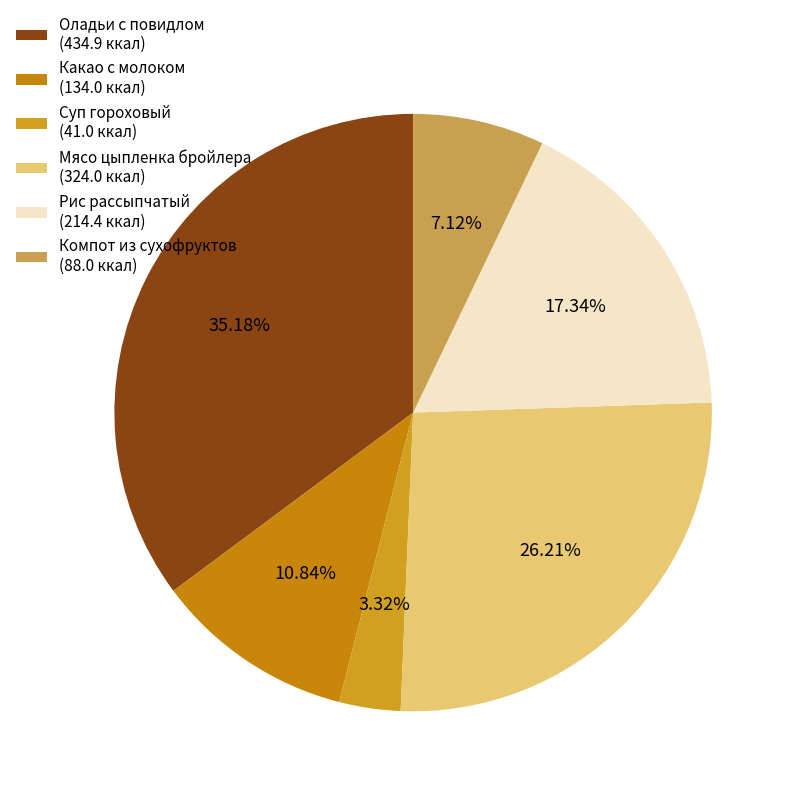

Does any single category account for the majority?

No